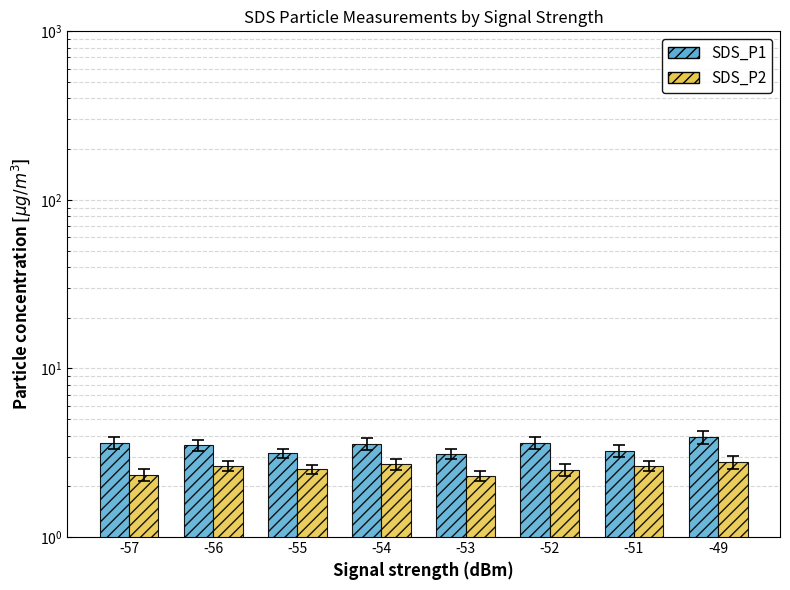

What is the average value of the SDS_P1 series?

3.5